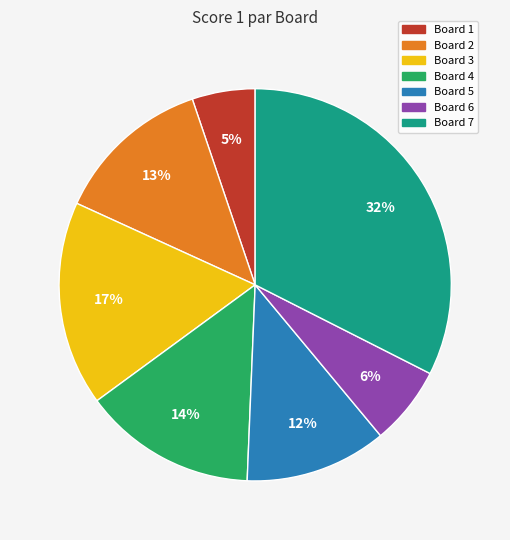

The Board 3 slice represents 17% of the pie. True or false?

True